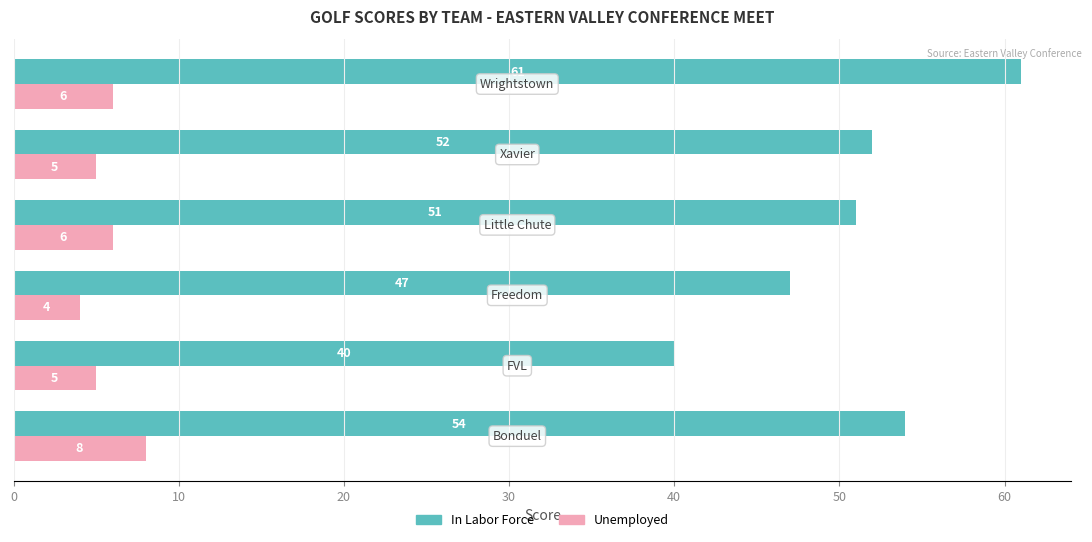

What is the sum of all Unemployed values?

34